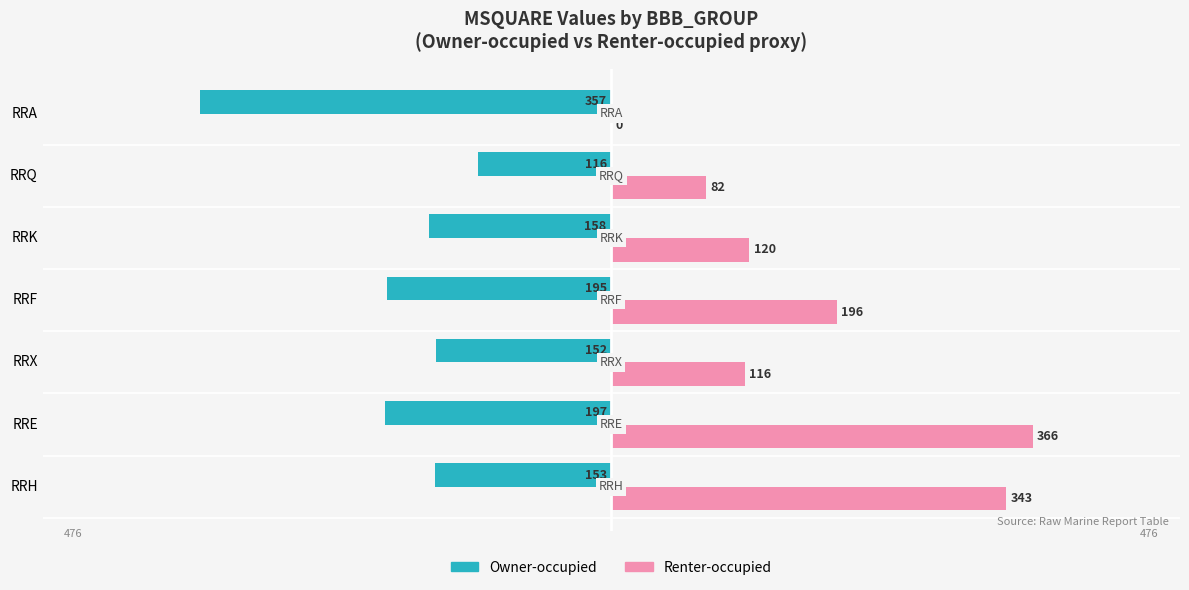

What is the sum of the Renter-occupied values at RRX and RRK?

236